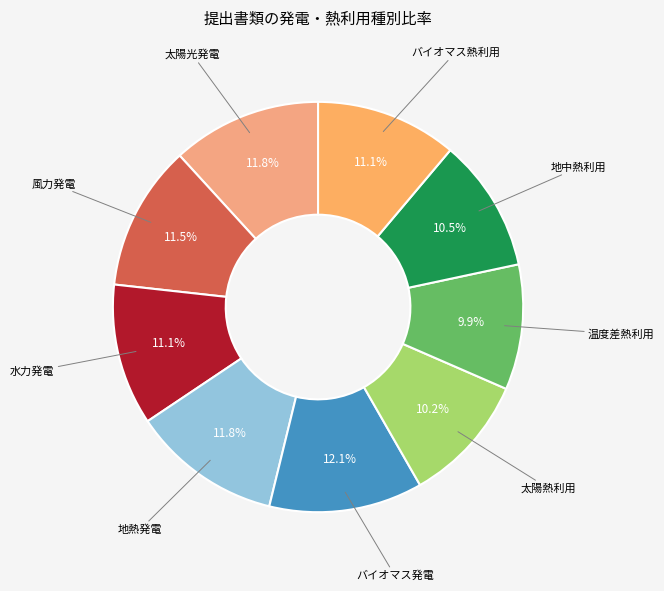

How many slices are in this pie chart?

9